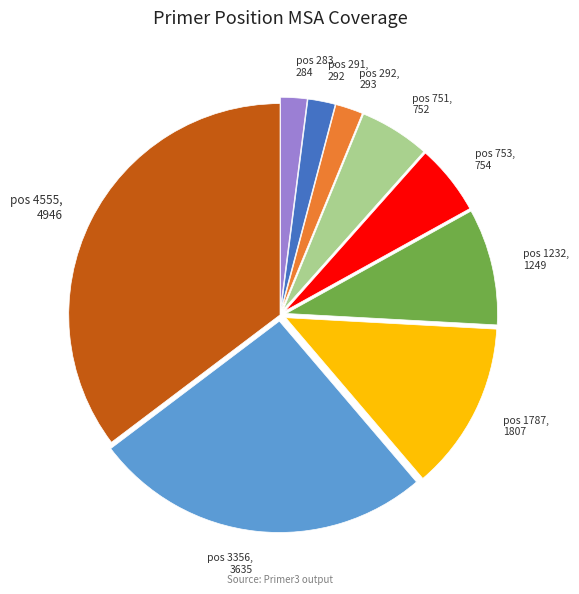

What is the largest slice in the pie chart?

pos 4555, 4946